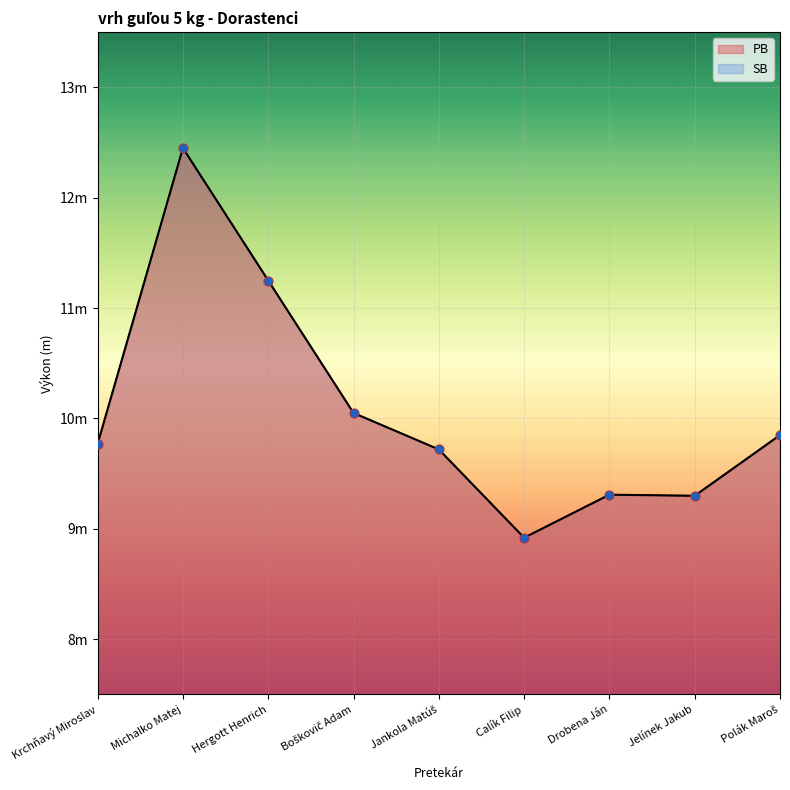

Which series contains the lowest Y value?

PB